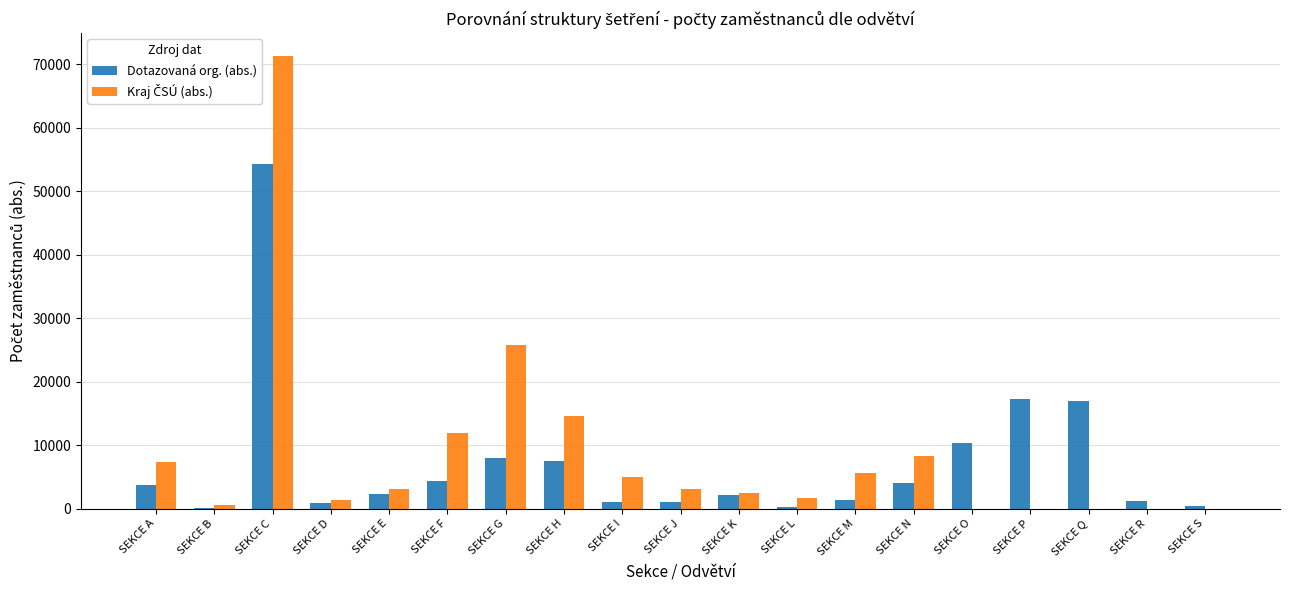

Which series changed the most between SEKCE Q and SEKCE S?

Dotazovaná org. (abs.)